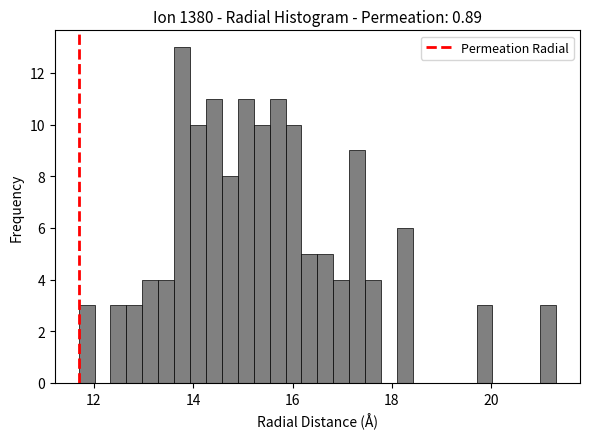

Around what value on the x-axis is the tallest bar? Give the approximate position of its centre, as read against the axis.

13.8